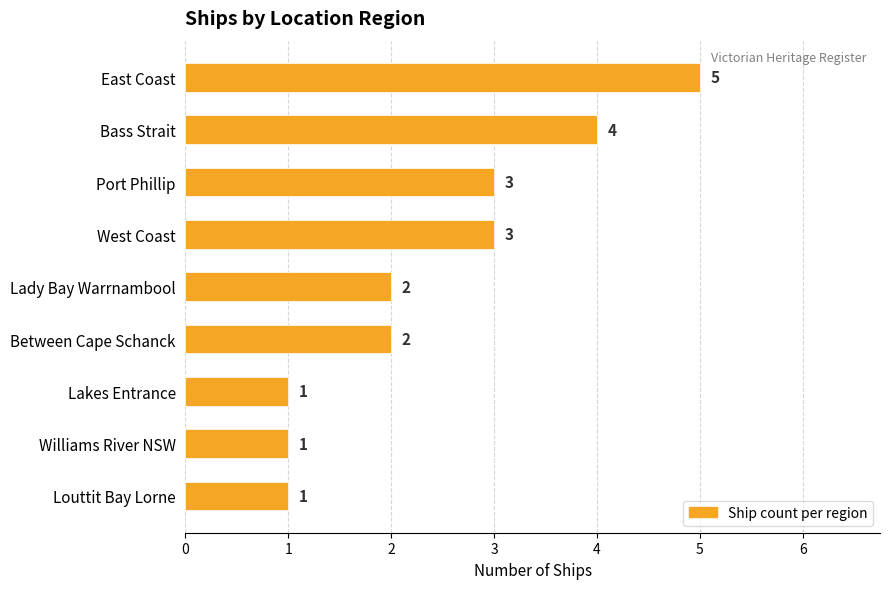

How many distinct data groups are displayed?

1